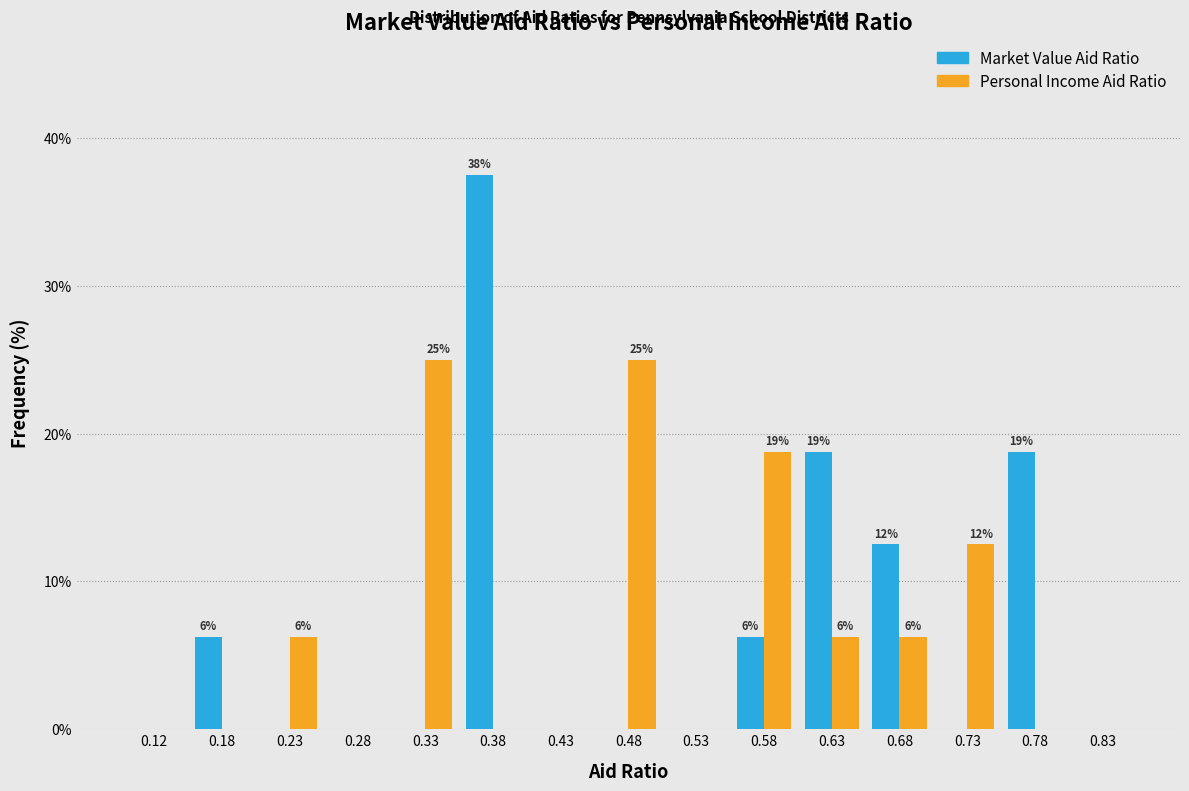

In the Market Value Aid Ratio series, which range on the x-axis has the tallest bar?

0.35 to 0.40